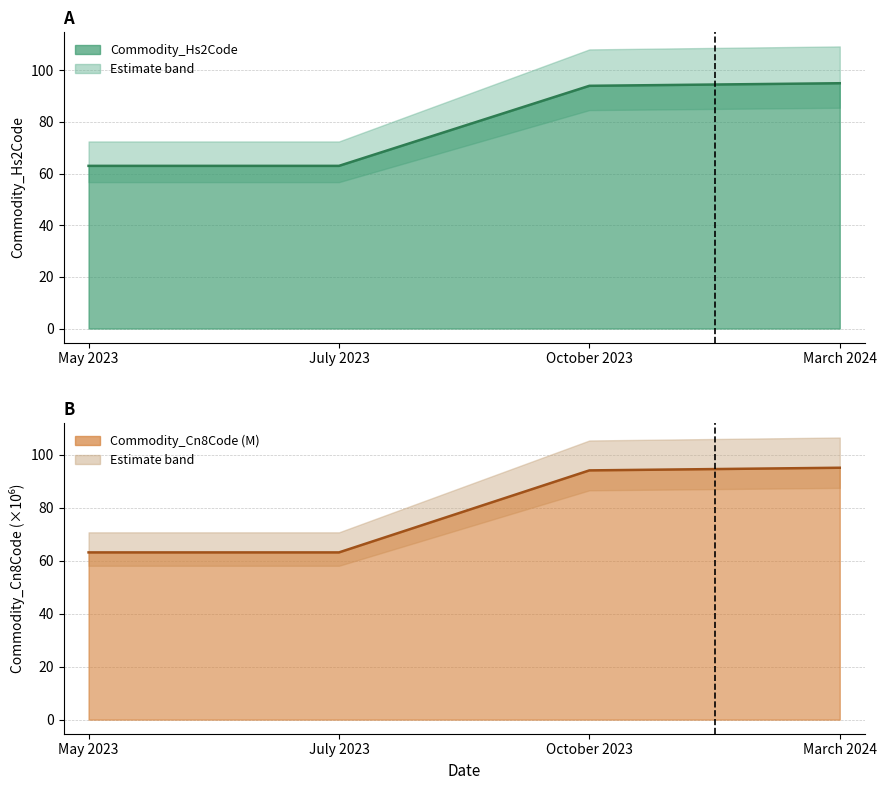

True or false: Commodity_Hs2Code has a value of 33.3 at May 2023.

False